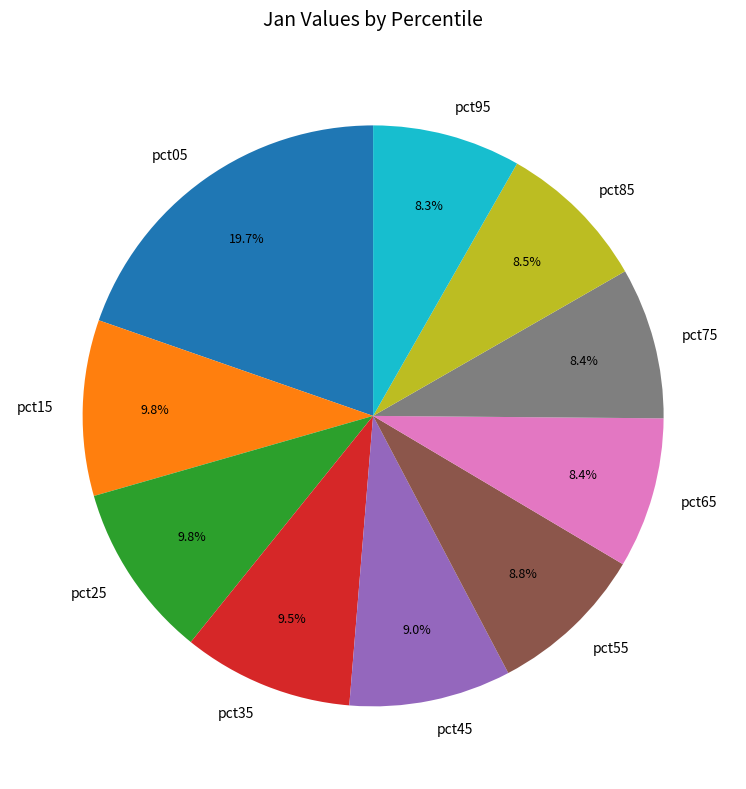

Count the number of slices in the pie.

10